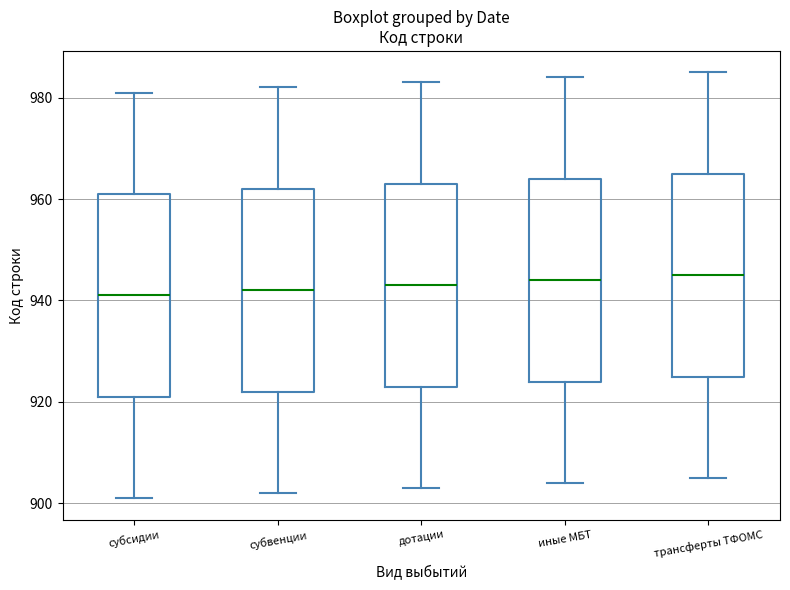

Reading left to right, transcribe this box plot: for each box, give where its median line is, the range the box spans, and where its two whiskers end, as read against the y-axis. The values are not printed on the chart, so give them approximately, as read against the axis.

субсидии: median 942, box 922 to 962, whiskers 902 to 982
субвенции: median 942, box 922 to 962, whiskers 902 to 982
дотации: median 944, box 924 to 964, whiskers 904 to 984
иные МБТ: median 944, box 924 to 964, whiskers 904 to 984
трансферты ТФОМС: median 946, box 926 to 966, whiskers 906 to 986